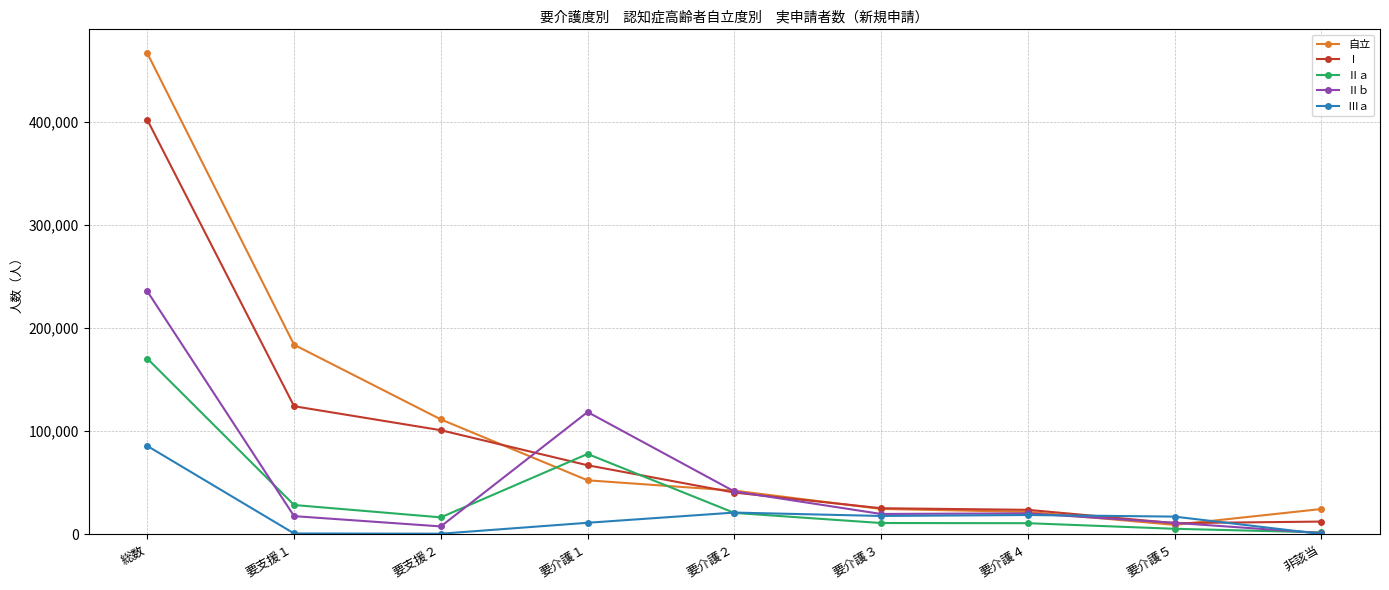

Where is the first local minimum for Ⅱｂ?

要支援２